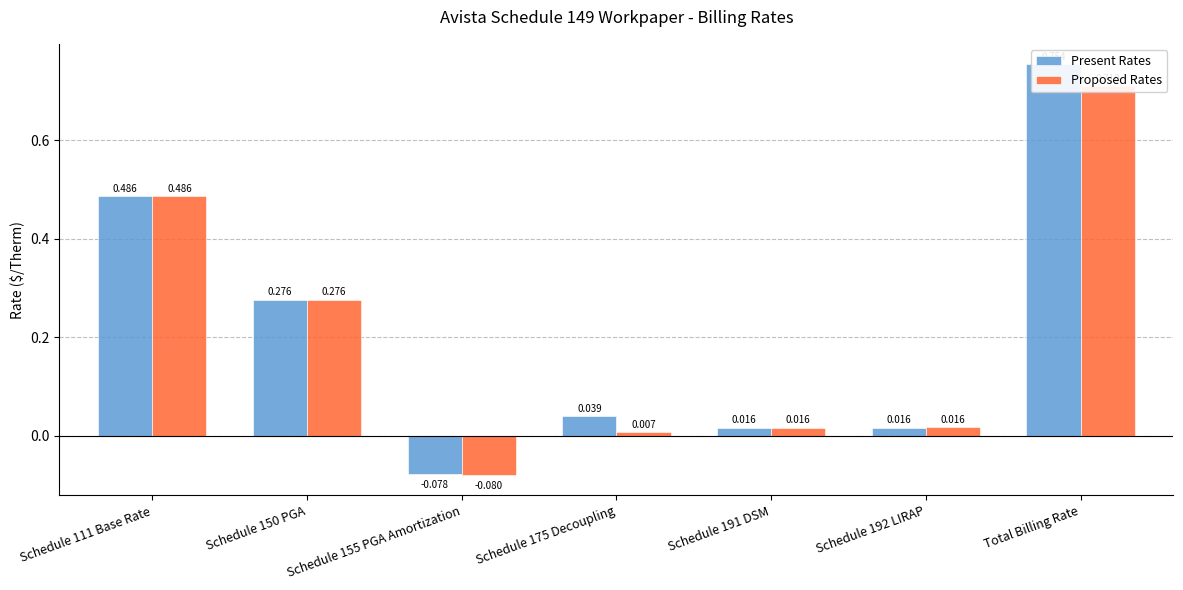

Which category has the highest value across all series?

Total Billing Rate